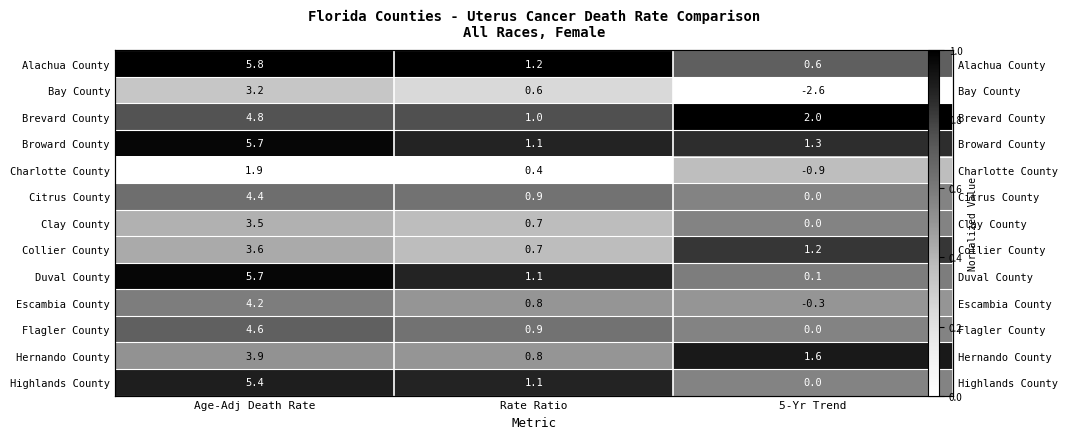

True or false: Flagler County has a value of 0.8 at 5-Yr Trend.

False